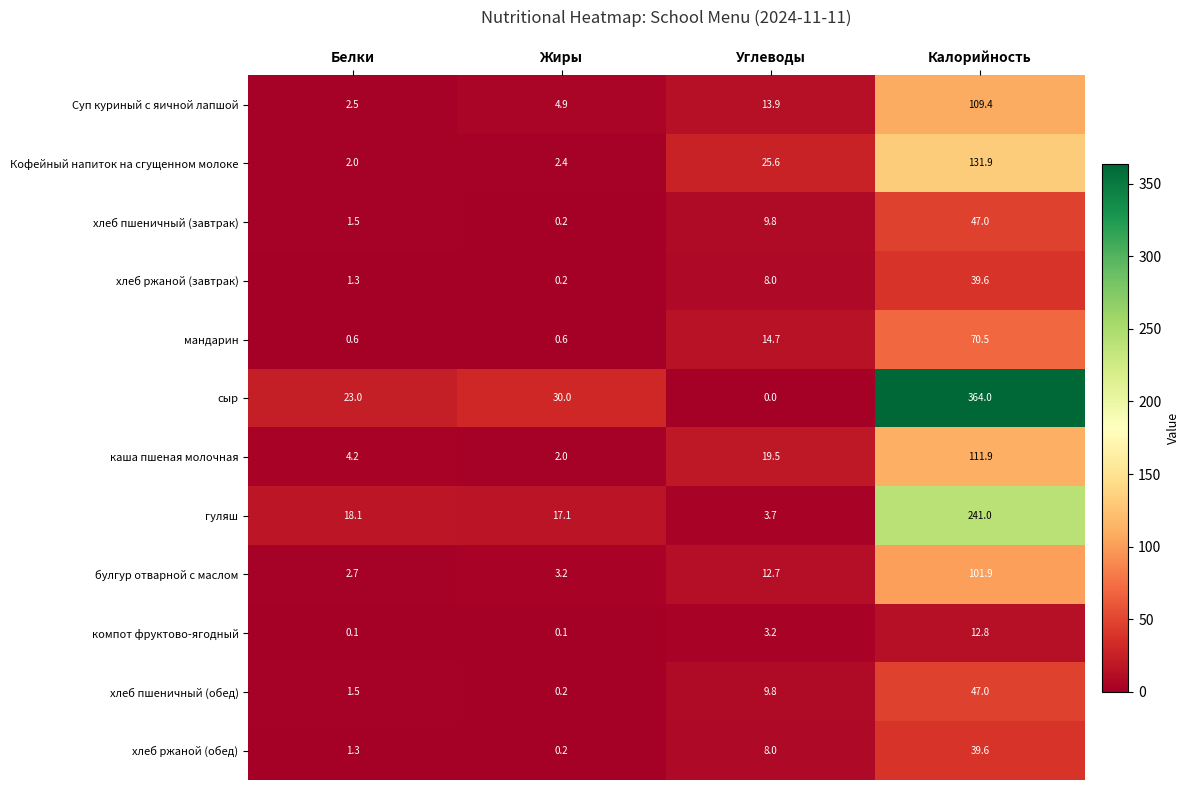

What is the maximum value for каша пшеная молочная?

111.9